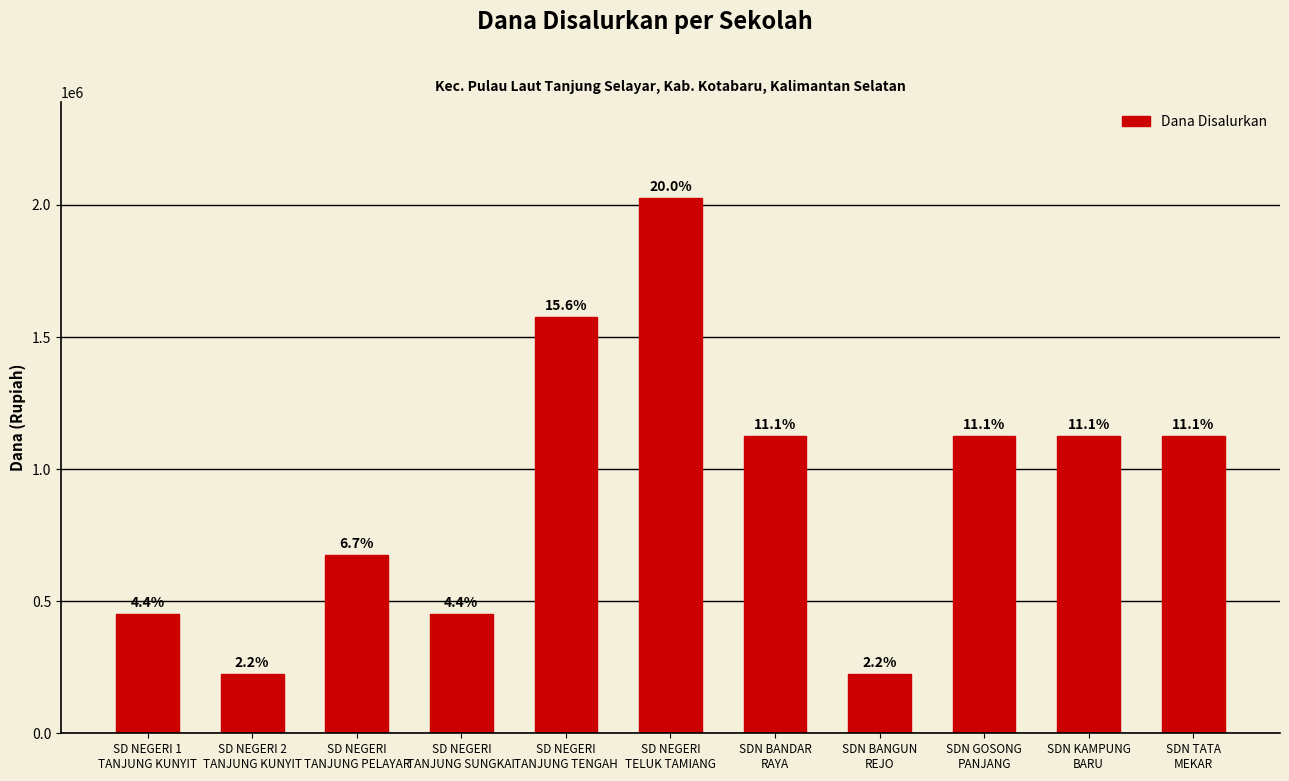

What value does the data have at SDN BANGUN
REJO?

225000